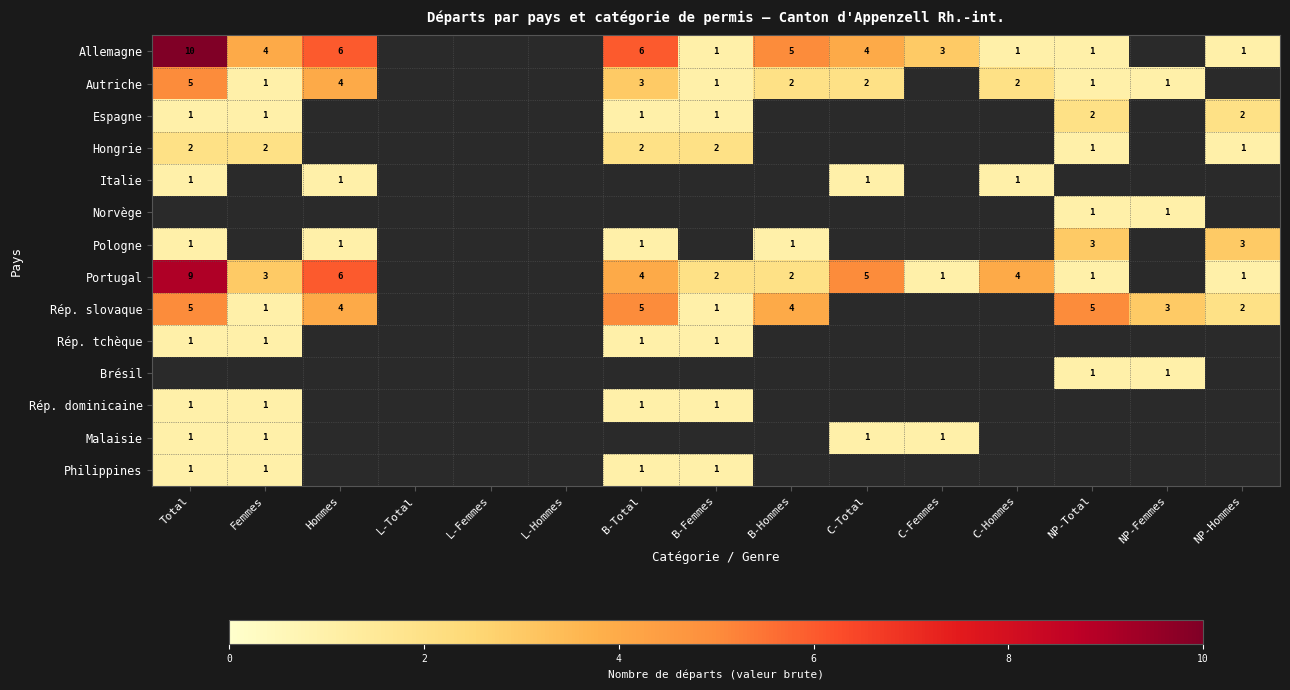

Count the number of categories in the chart.

15